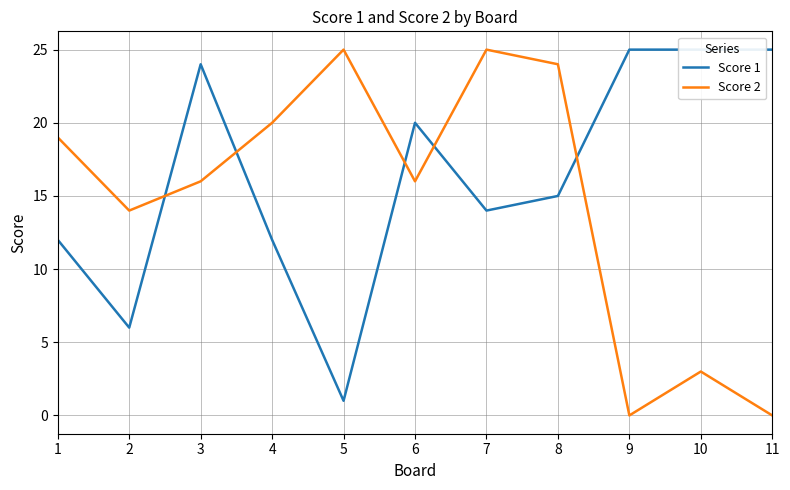

How many intersections are there between Score 1 and Score 2?

5